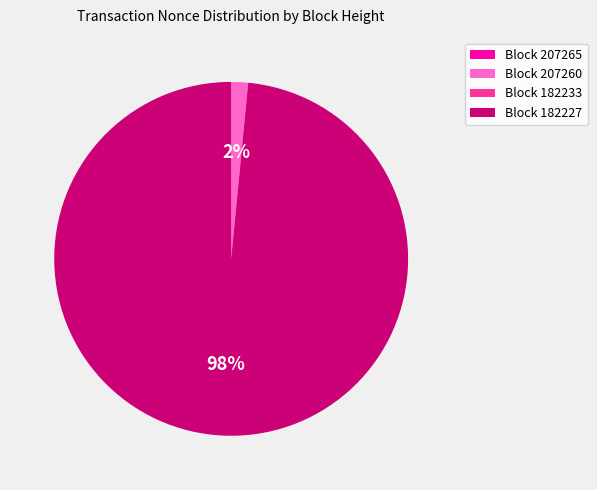

Which category accounts for the majority?

Block 182227